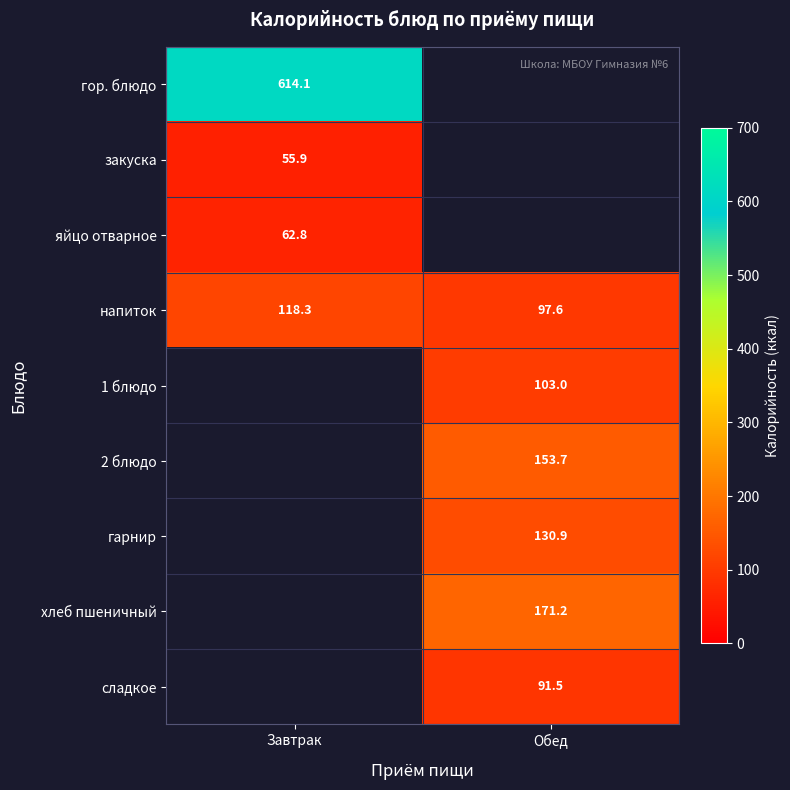

What is the approximate value of хлеб пшеничный at Обед?

171.2